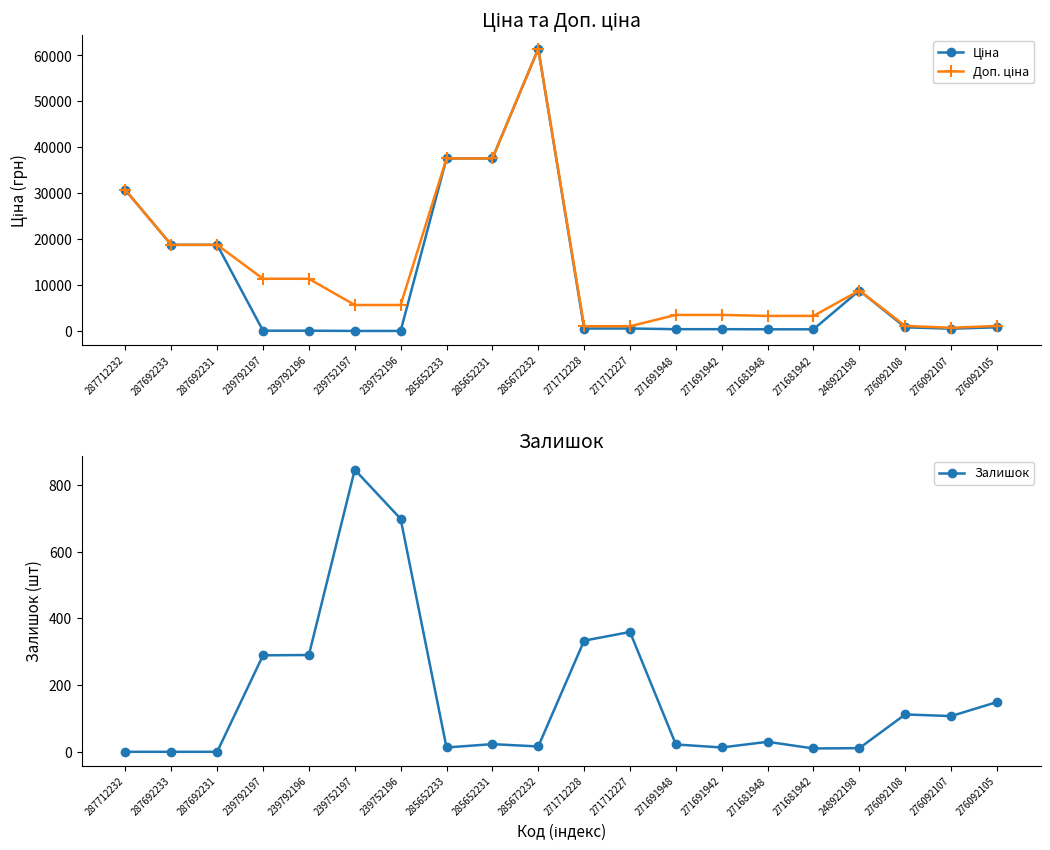

Reading left to right, what are all the values shown in this chart?

Ціна: 30717.1	18796.8	18796.8	114.1	114.1	57.0	57.0	37593.6	37593.6	61434.3	589.9	589.9	443.1	443.1	416.6	416.6	8856.7	848.4	551.5	848.4
Доп. ціна: 30717.1	18796.8	18796.8	11410.0	11410.0	5705.0	5705.0	37593.6	37593.6	61434.3	1081.7	1081.7	3545.0	3545.0	3332.5	3332.5	8856.7	1149.7	747.0	1149.7
Залишок: 0.0	0.0	0.0	289.0	290.0	845.0	698.0	13.0	23.0	16.0	333.0	359.0	22.0	13.0	30.0	10.0	11.0	112.0	107.0	149.0